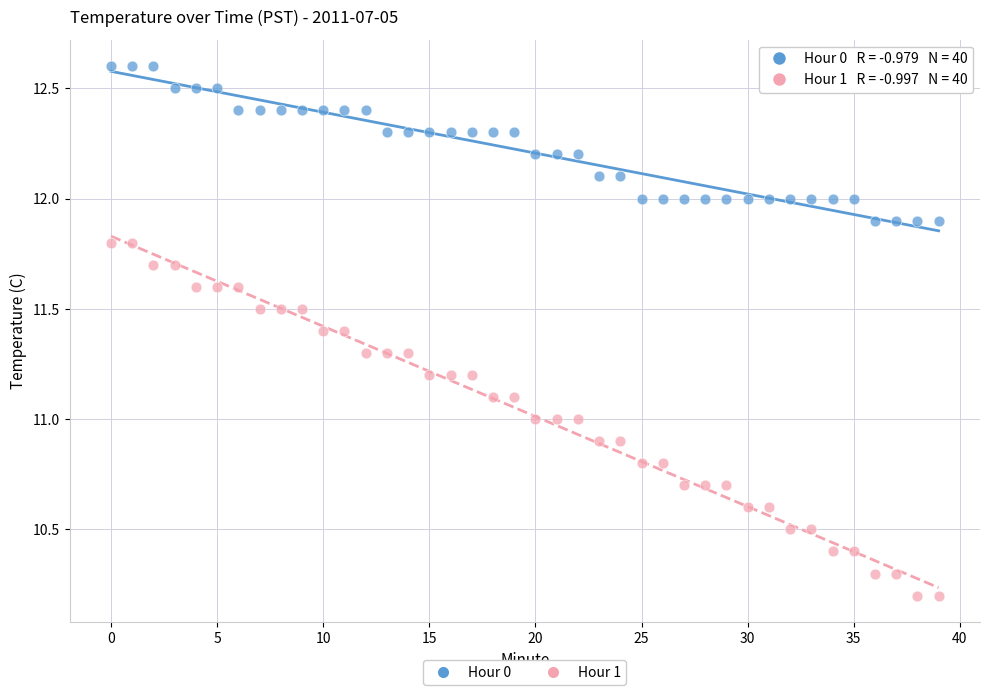

What are all the series names shown in the legend?

Hour 0, Hour 1